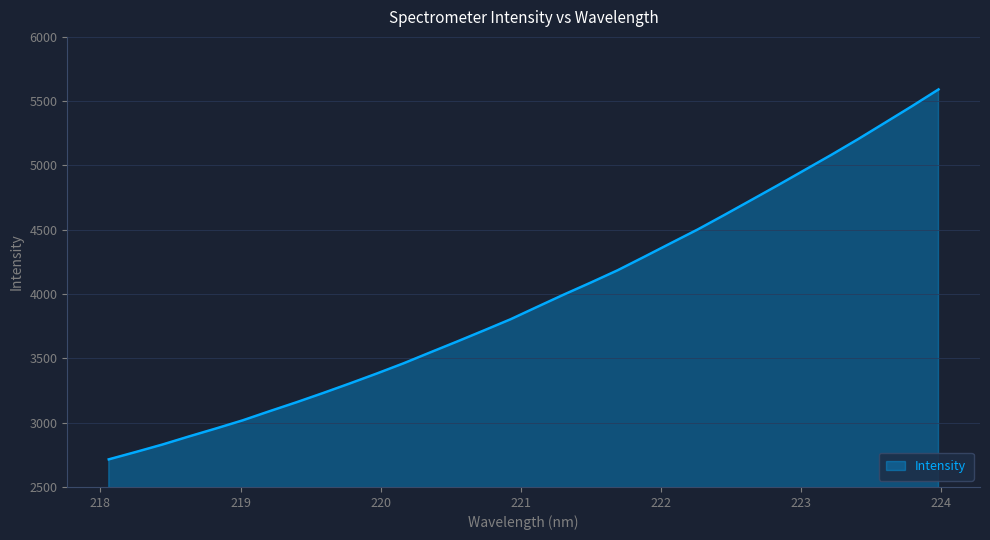

True or false: the data has more than 1 interior local peaks.

False